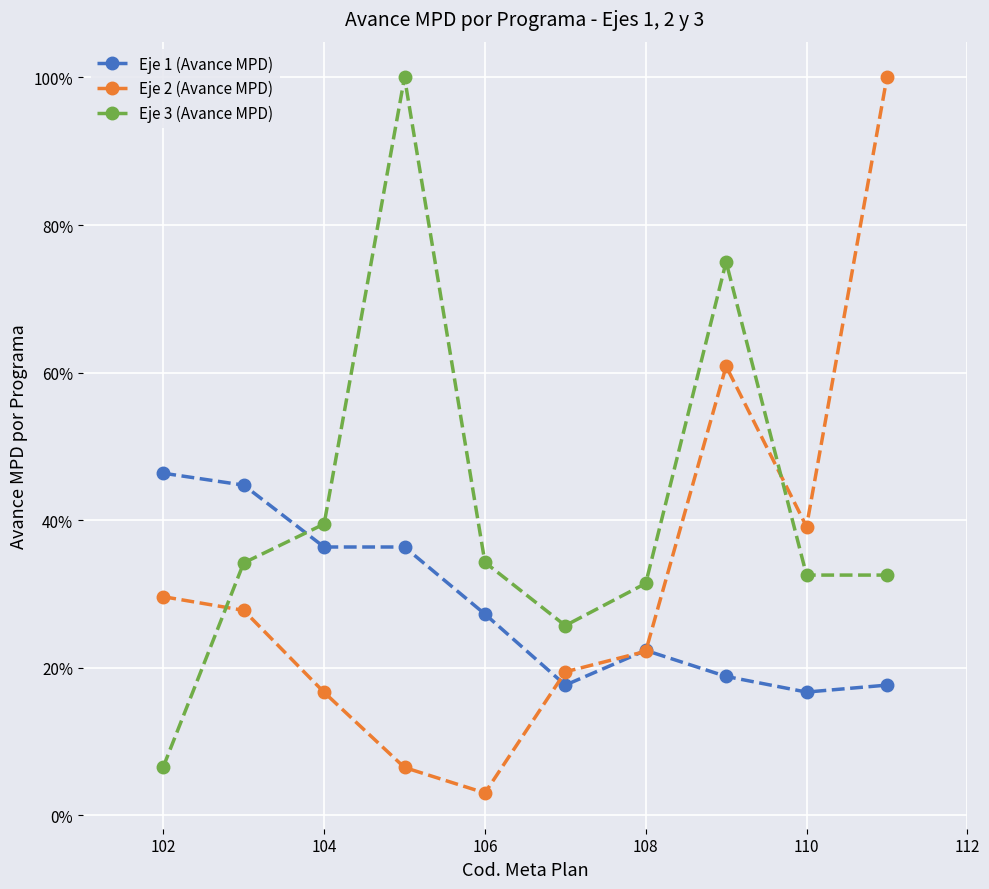

At how many categories does at least one series exceed 0?

10